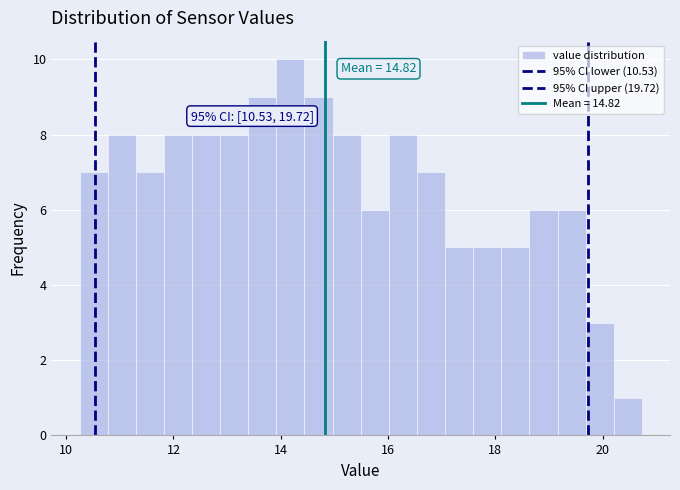

Read against the x-axis, roughly where is the centre of the tallest bar?

14.2